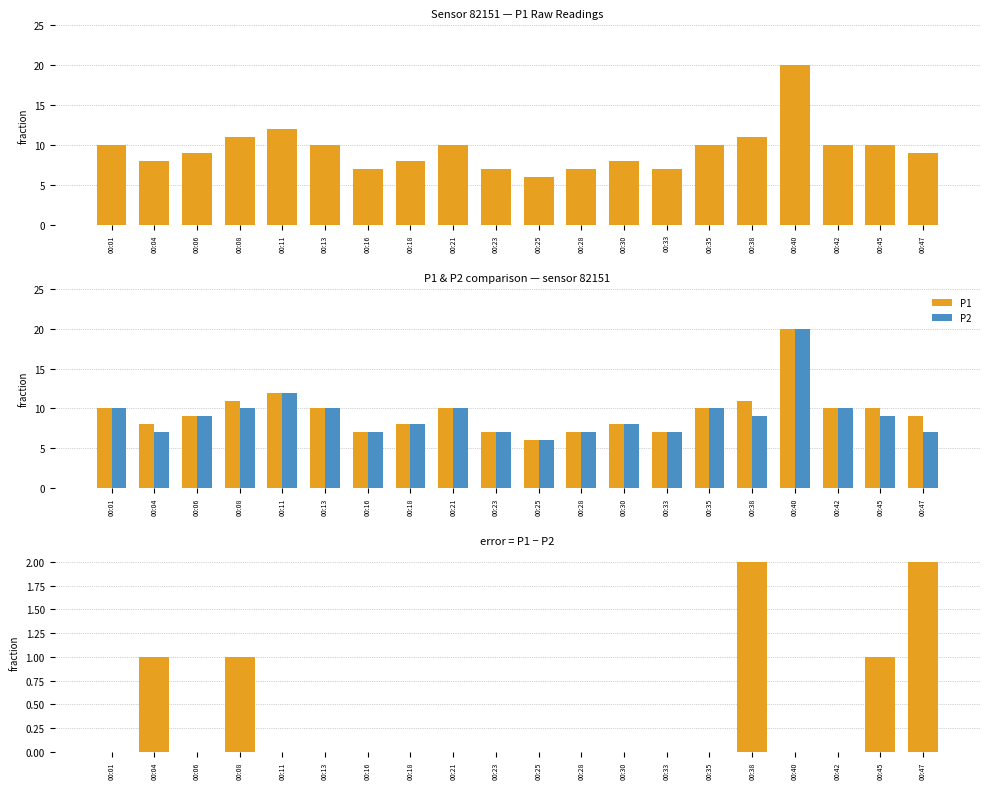

Reading left to right, transcribe all the data shown in this chart.

P1: 10	8	9	11	12	10	7	8	10	7	6	7	8	7	10	11	20	10	10	9
P2: 10	7	9	10	12	10	7	8	10	7	6	7	8	7	10	9	20	10	9	7
P1 - P2: 0	1	0	1	0	0	0	0	0	0	0	0	0	0	0	2	0	0	1	2